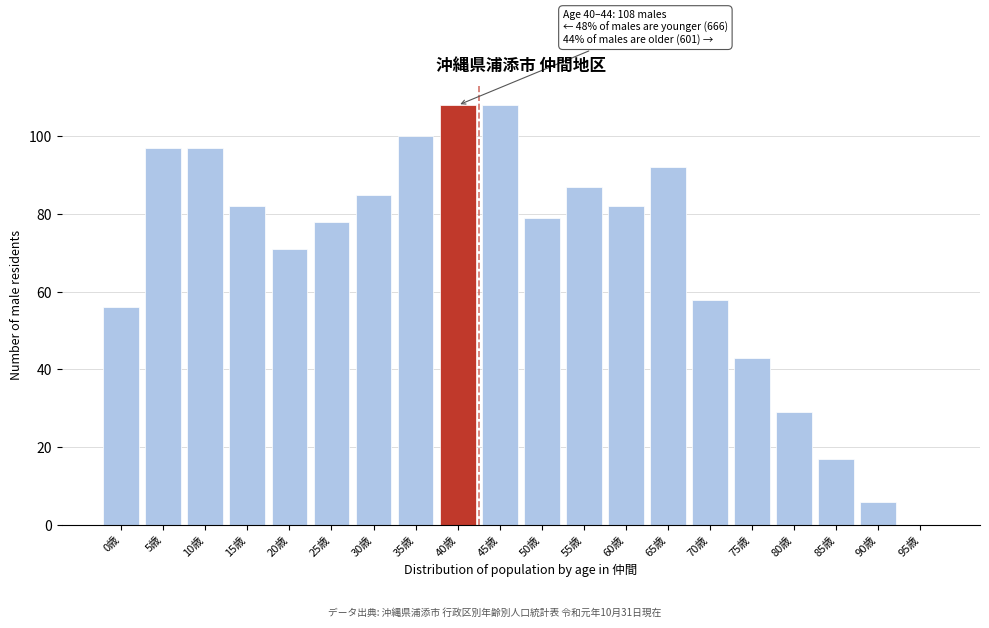

Reading right to left, list all the values displayed in this chart.

95歳=0	90歳=6	85歳=17	80歳=29	75歳=43	70歳=58	65歳=92	60歳=82	55歳=87	50歳=79	45歳=108	40歳=108	35歳=100	30歳=85	25歳=78	20歳=71	15歳=82	10歳=97	5歳=97	0歳=56